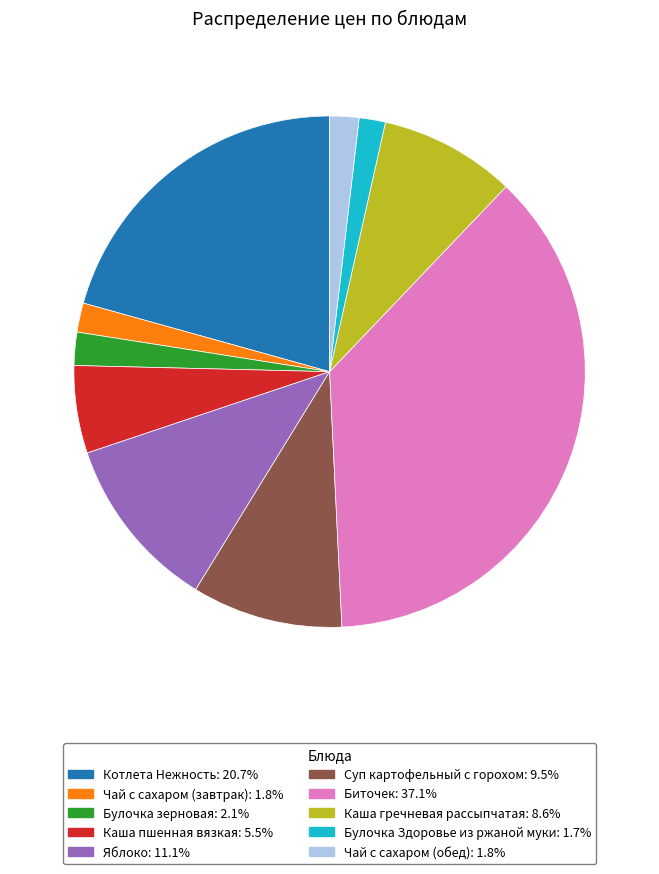

Does Булочка зерновая: 2.1% account for over 50% of the chart?

No